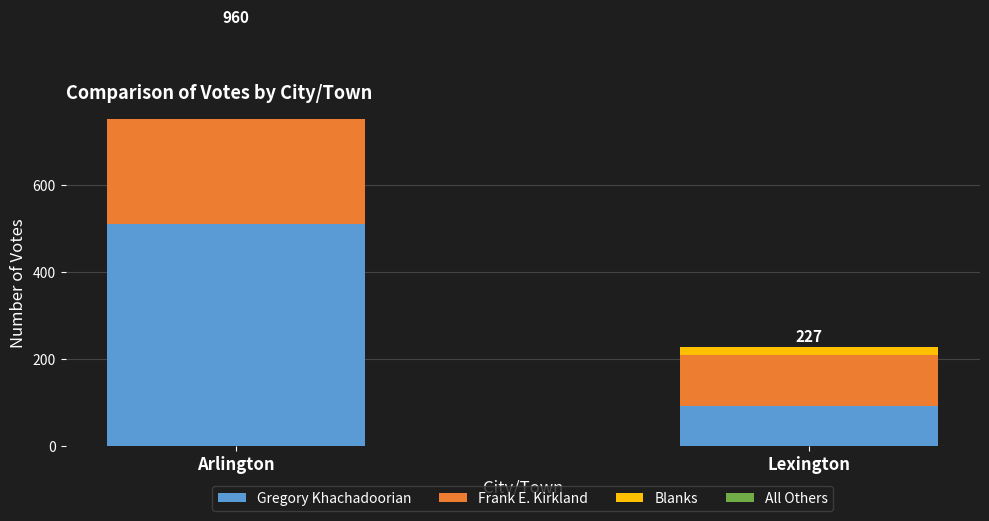

Which category has the highest value in the Frank E. Kirkland series?

Arlington